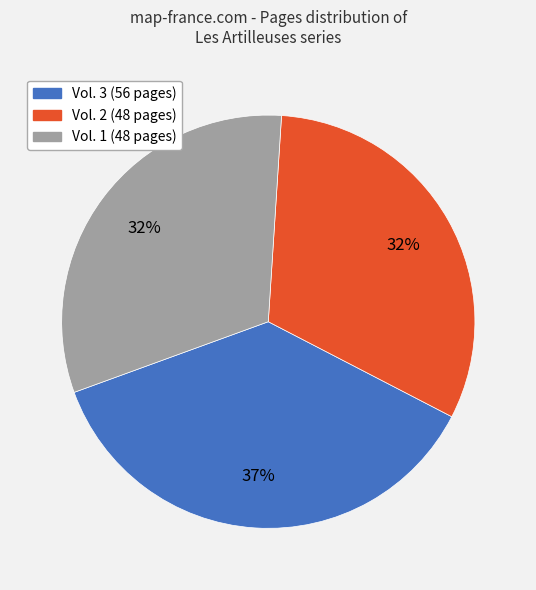

To the nearest percent, what is the average slice percentage?

33%